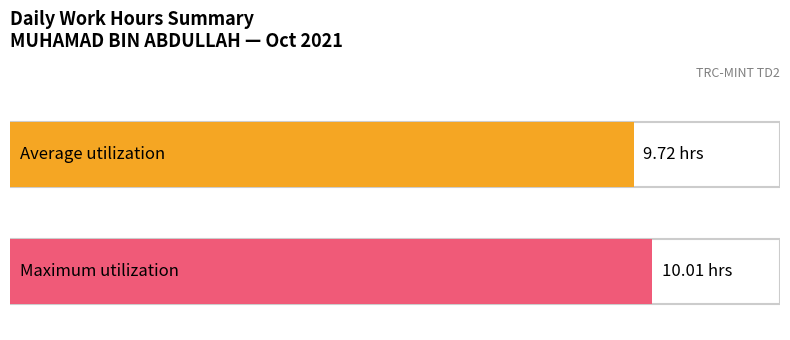

True or false: the data shows 15.2 at 16.

False